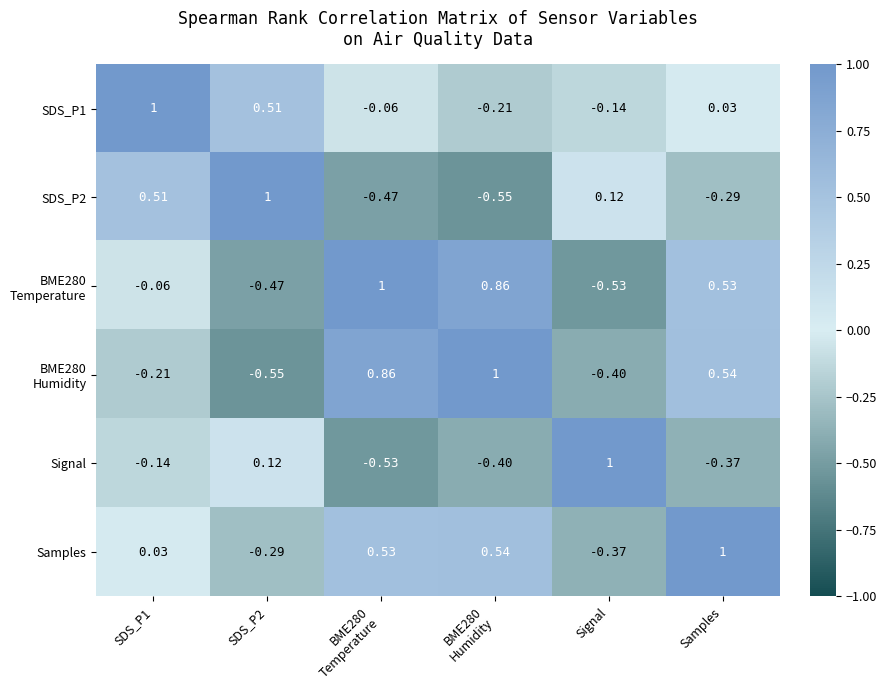

Which series has the largest total across all categories?

Samples